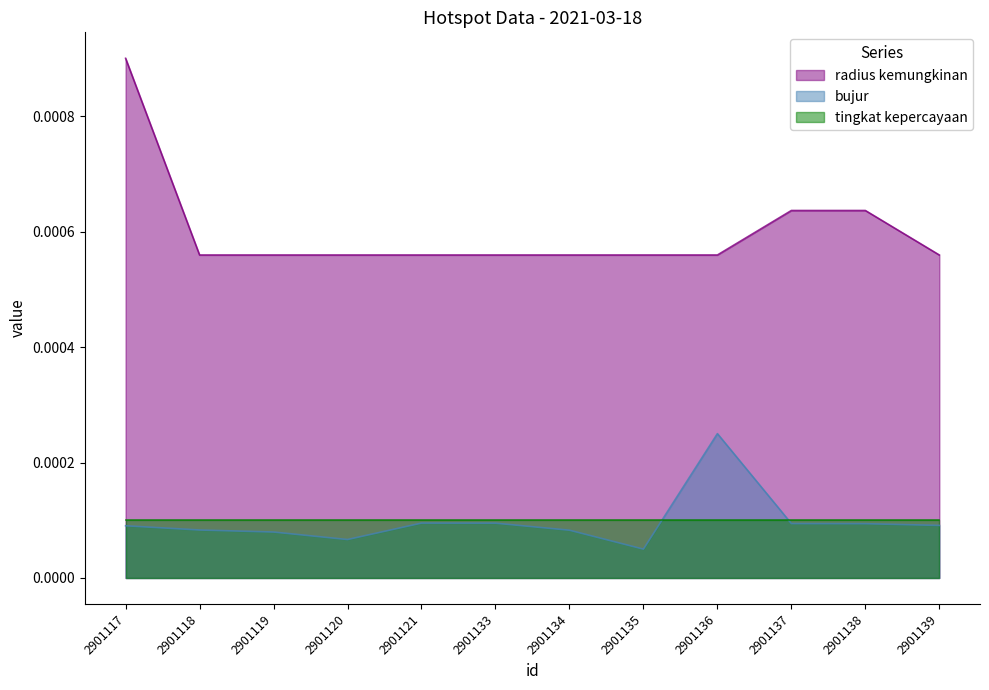

At which label is radius kemungkinan closest to 0?

2901118